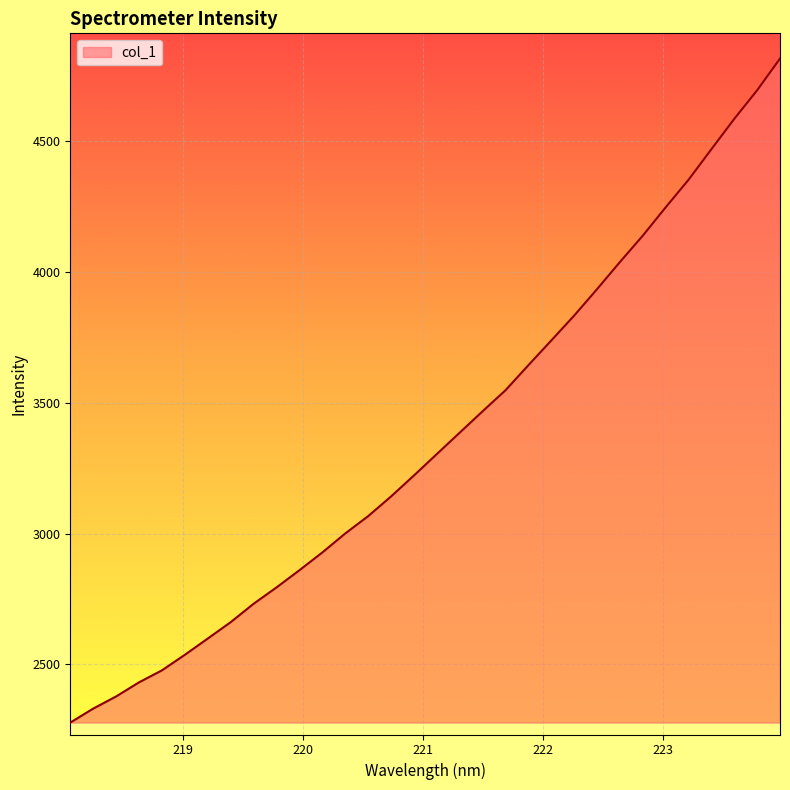

What is the difference between the maximum and minimum values?

2539.1